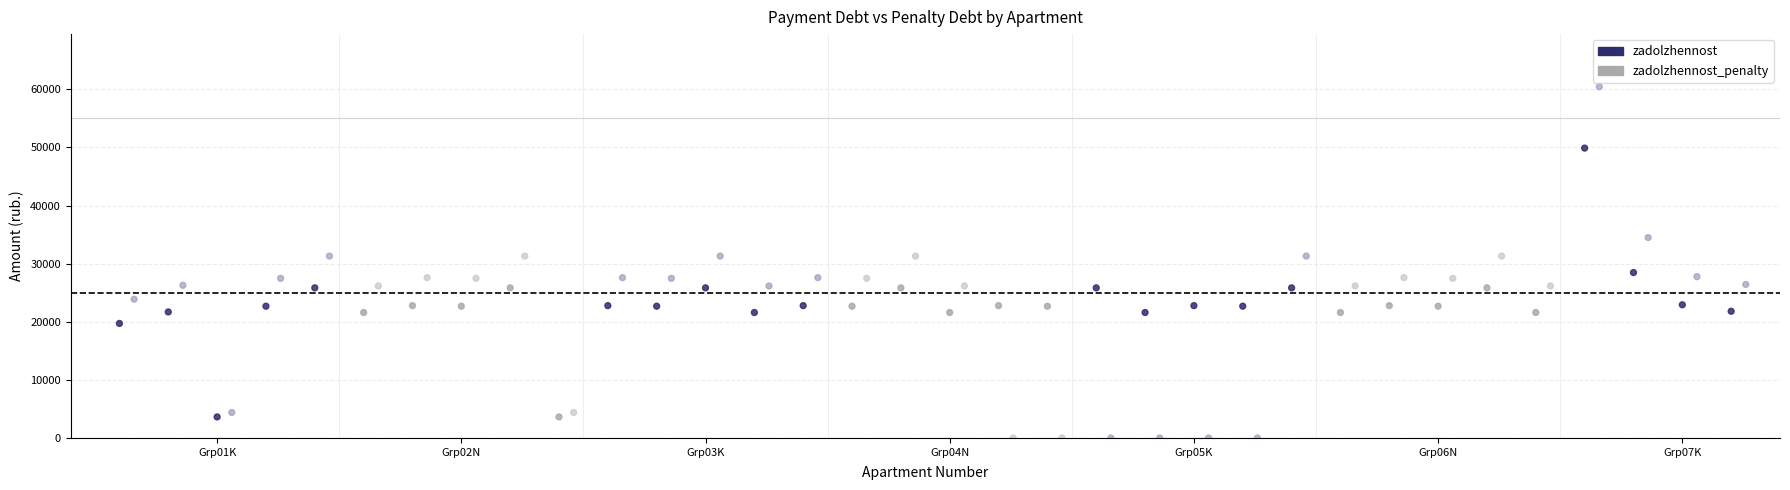

Which series has the widest spread of Y values?

zadolzhennost_penalty